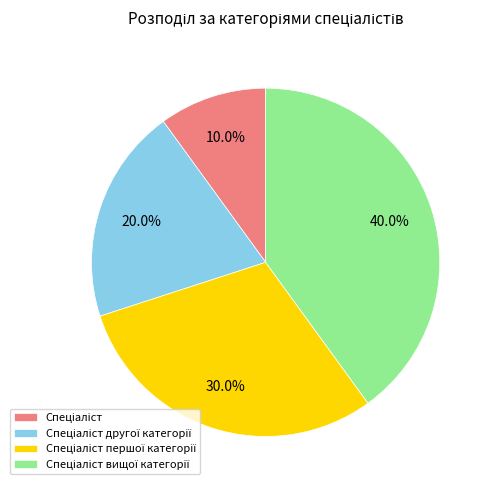

Is there a majority slice in this chart?

No